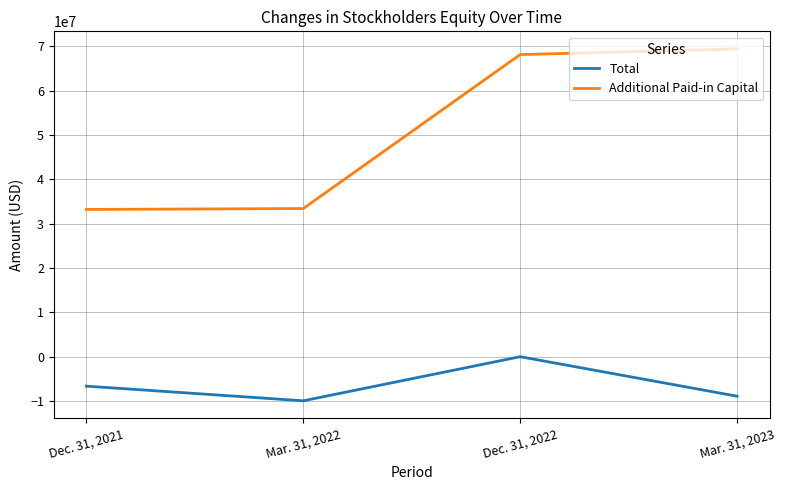

True or false: Additional Paid-in Capital and Total intersect in this chart.

False